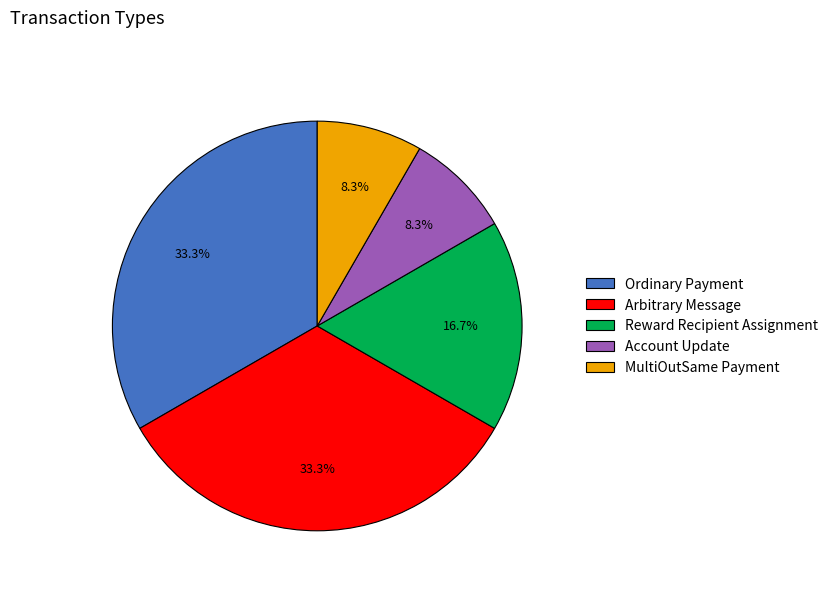

Does MultiOutSame Payment represent more than half of the total?

No